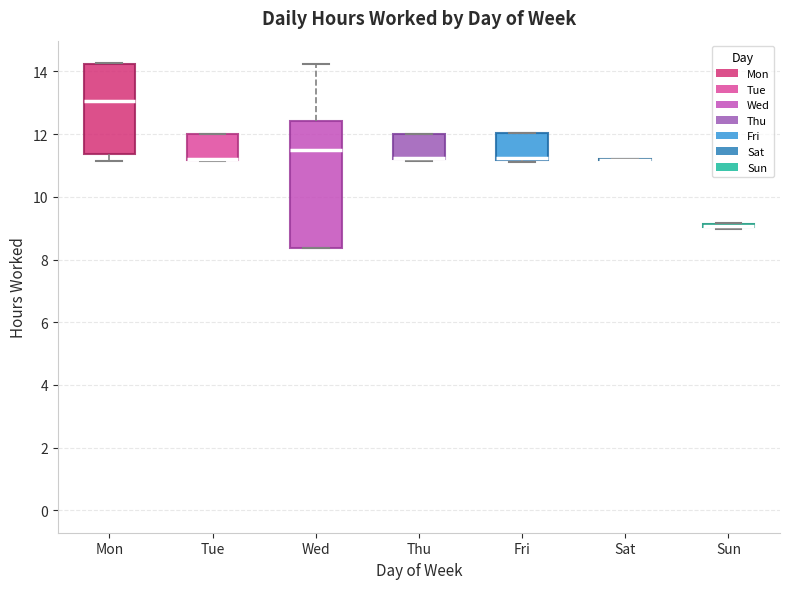

Comparing the boxes themselves (not the whiskers), which one is the tallest?

Wed